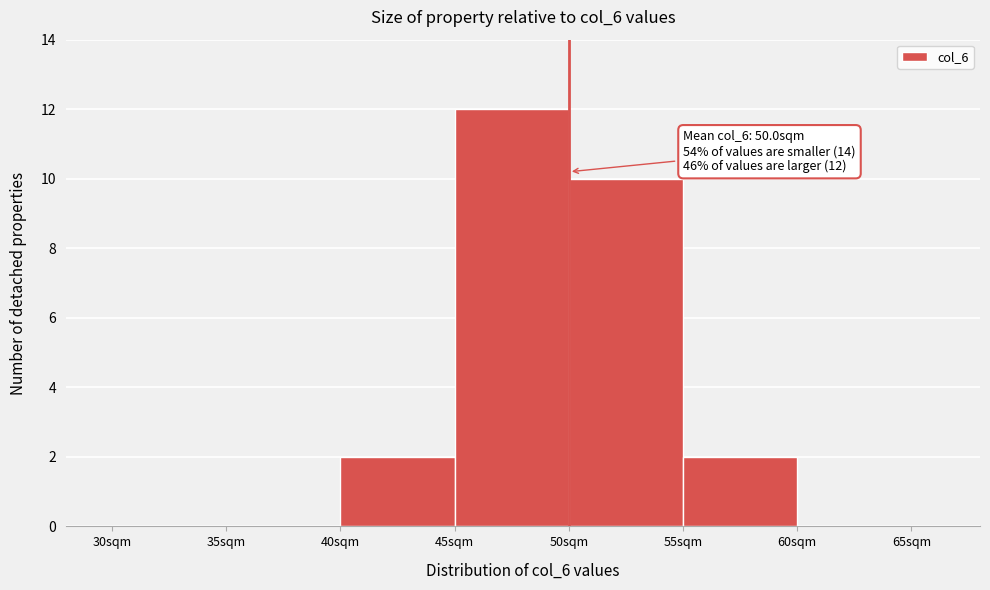

Over which range of the x-axis is the bar tallest?

45 to 50